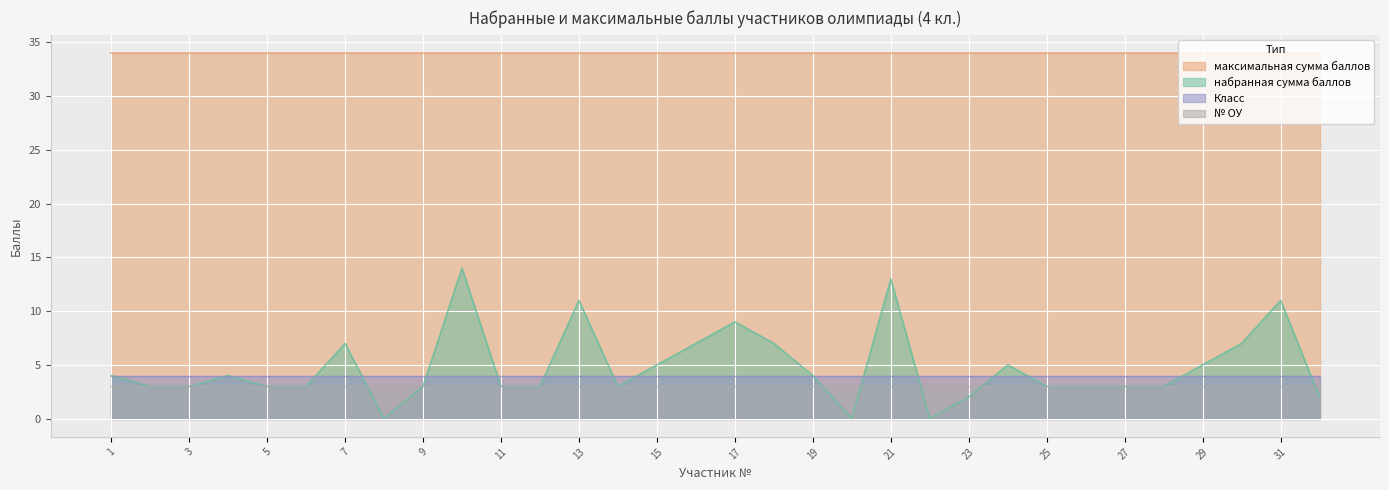

At 13, list the series in order from largest to smallest.

максимальная сумма баллов, набранная сумма баллов, Класс, № ОУ